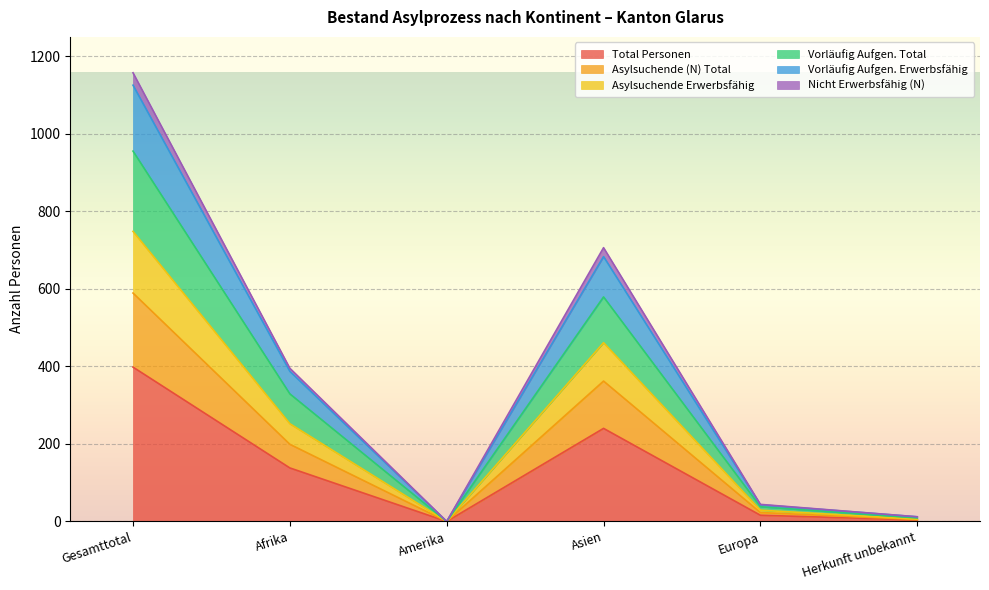

Is it true that Vorläufig Aufgen. Erwerbsfähig equals 634 at Amerika?

False